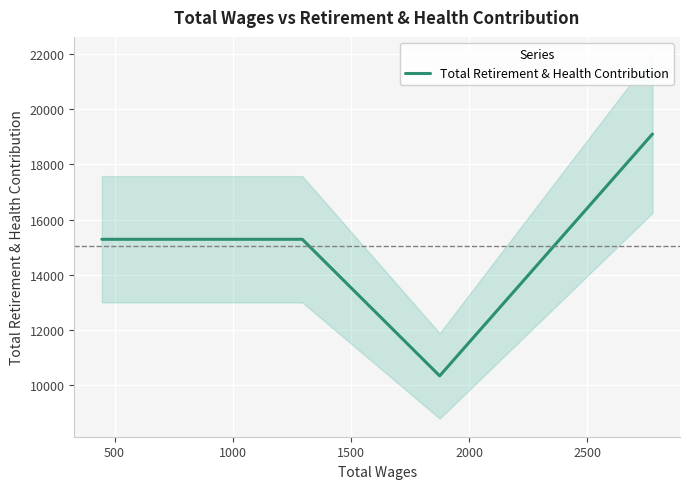

What is the lowest value of the Total Retirement & Health Contribution series?

10328